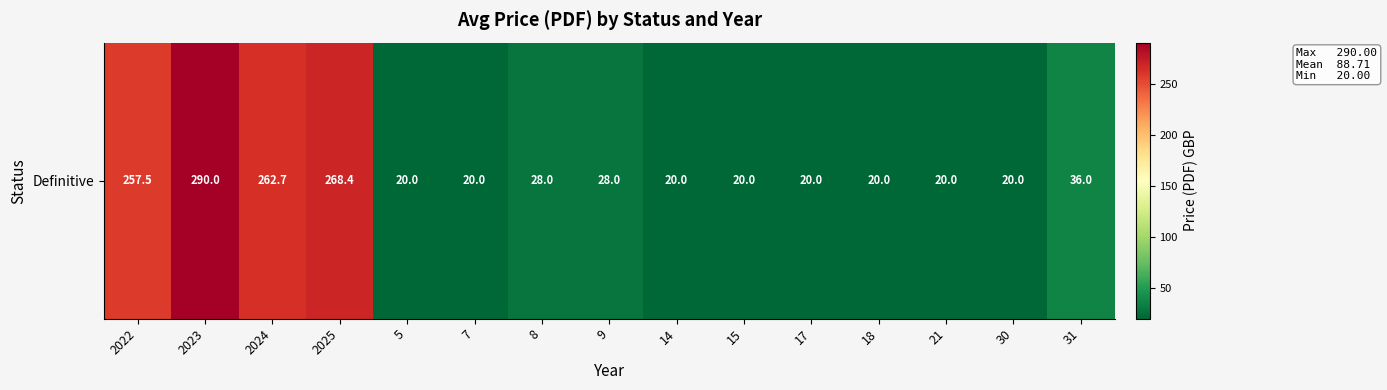

Which category has the highest value across all series?

2023